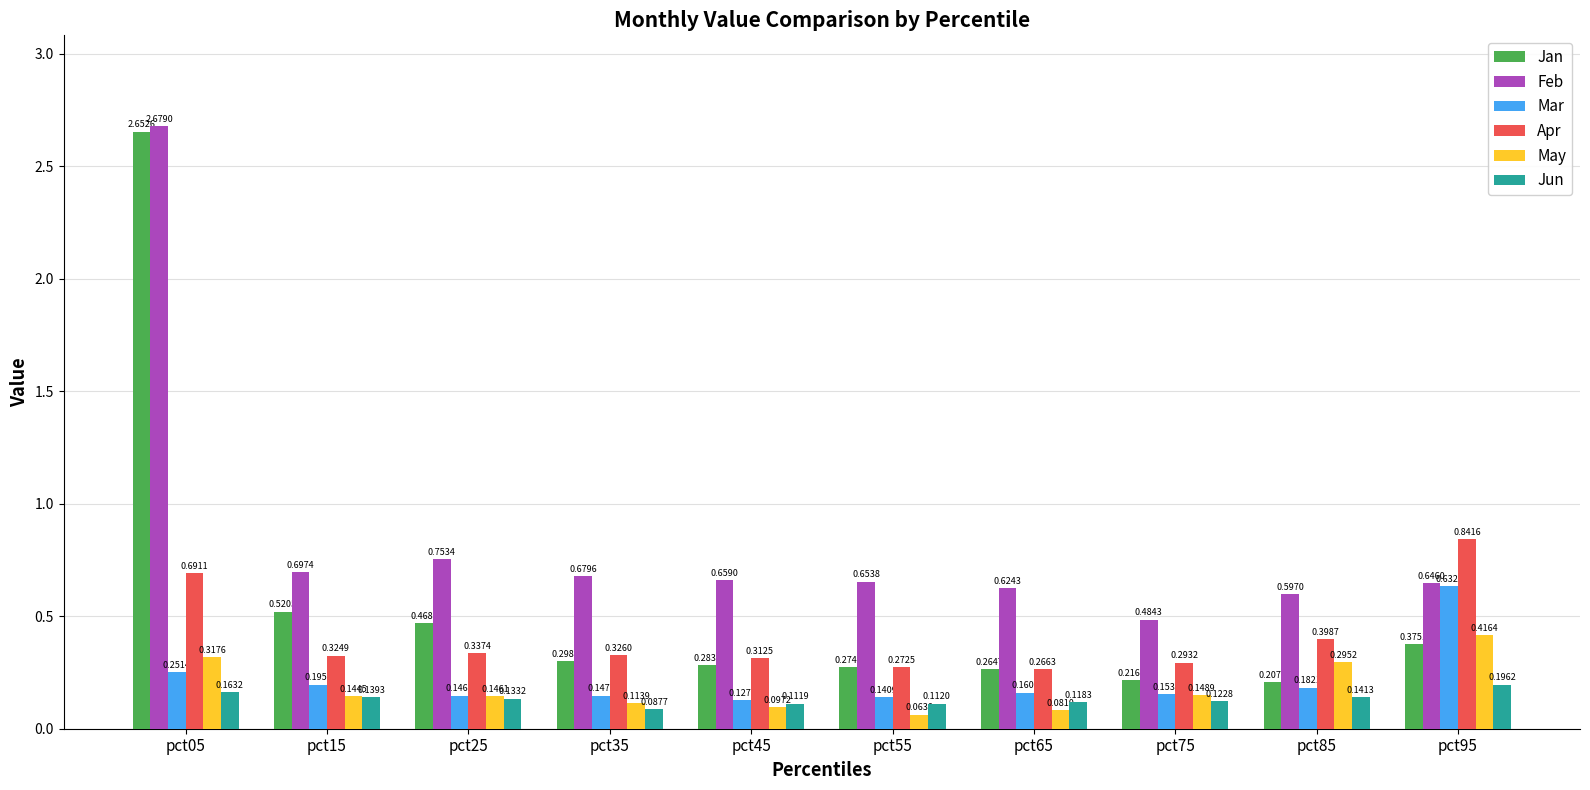

Count the number of categories in the chart.

10